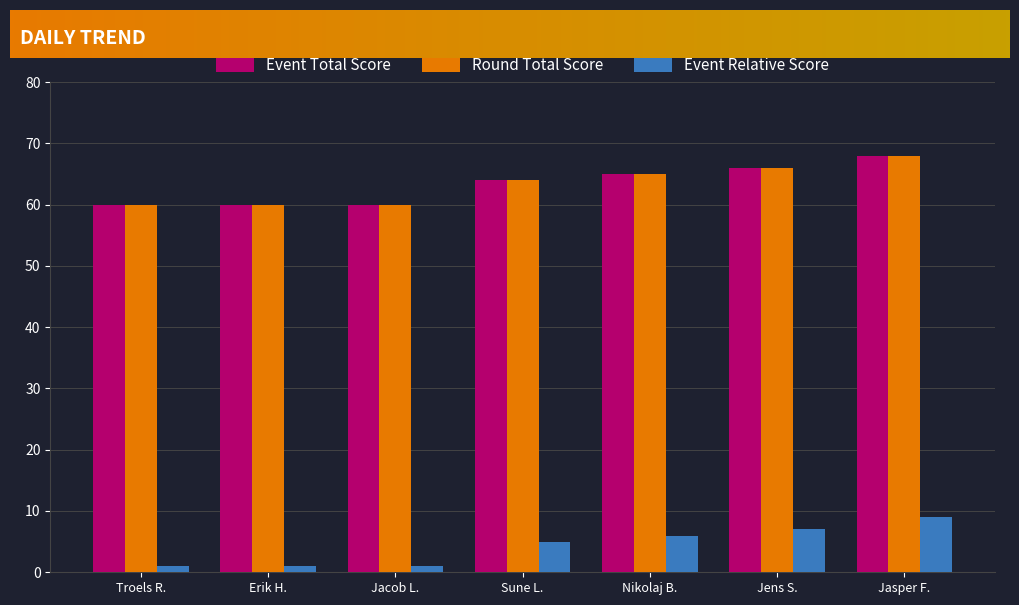

What is the difference between the maximum and second lowest values in the Event Relative Score series?

8